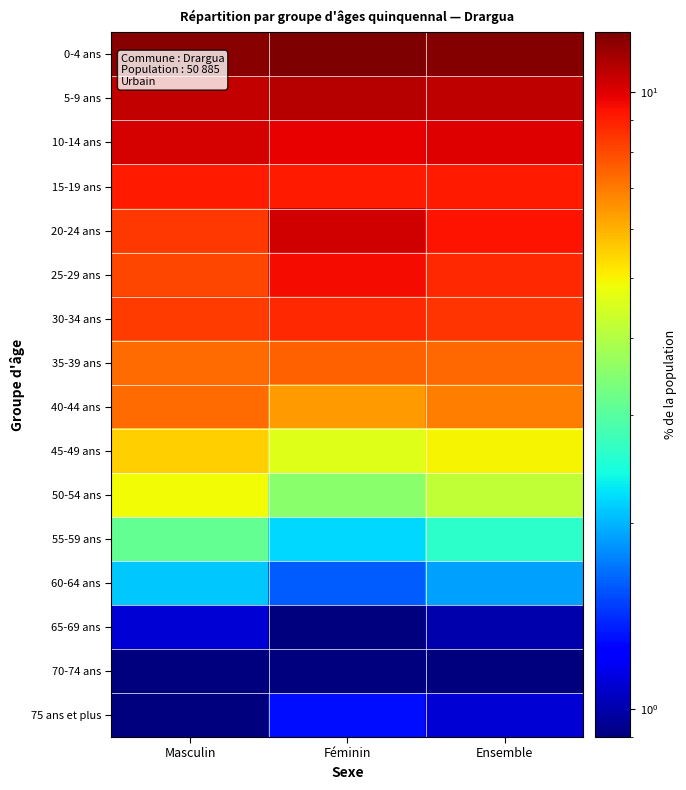

Reading left to right, list all the values displayed in this chart.

0-4 ans: Masculin=12.2	Féminin=12.5	Ensemble=12.3
5-9 ans: Masculin=10.7	Féminin=11.0	Ensemble=10.8
10-14 ans: Masculin=10.2	Féminin=9.8	Ensemble=10.0
15-19 ans: Masculin=9.1	Féminin=9.1	Ensemble=9.1
20-24 ans: Masculin=8.4	Féminin=10.3	Ensemble=9.3
25-29 ans: Masculin=8.1	Féminin=9.5	Ensemble=8.8
30-34 ans: Masculin=8.3	Féminin=8.8	Ensemble=8.5
35-39 ans: Masculin=7.3	Féminin=7.5	Ensemble=7.4
40-44 ans: Masculin=7.3	Féminin=6.4	Ensemble=6.9
45-49 ans: Masculin=5.5	Féminin=4.6	Ensemble=5.0
50-54 ans: Masculin=4.9	Féminin=3.5	Ensemble=4.2
55-59 ans: Masculin=3.1	Féminin=2.2	Ensemble=2.6
60-64 ans: Masculin=2.1	Féminin=1.6	Ensemble=1.9
65-69 ans: Masculin=1.1	Féminin=0.9	Ensemble=1.0
70-74 ans: Masculin=0.9	Féminin=0.9	Ensemble=0.9
75 ans et plus: Masculin=0.9	Féminin=1.3	Ensemble=1.1